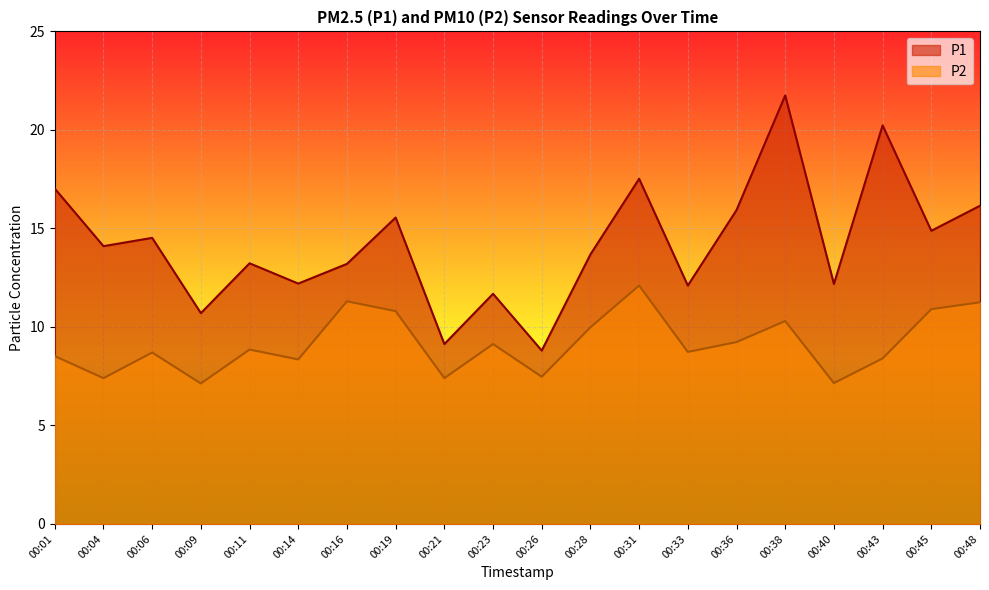

True or false: P2 has more than 0 interior local peaks.

True